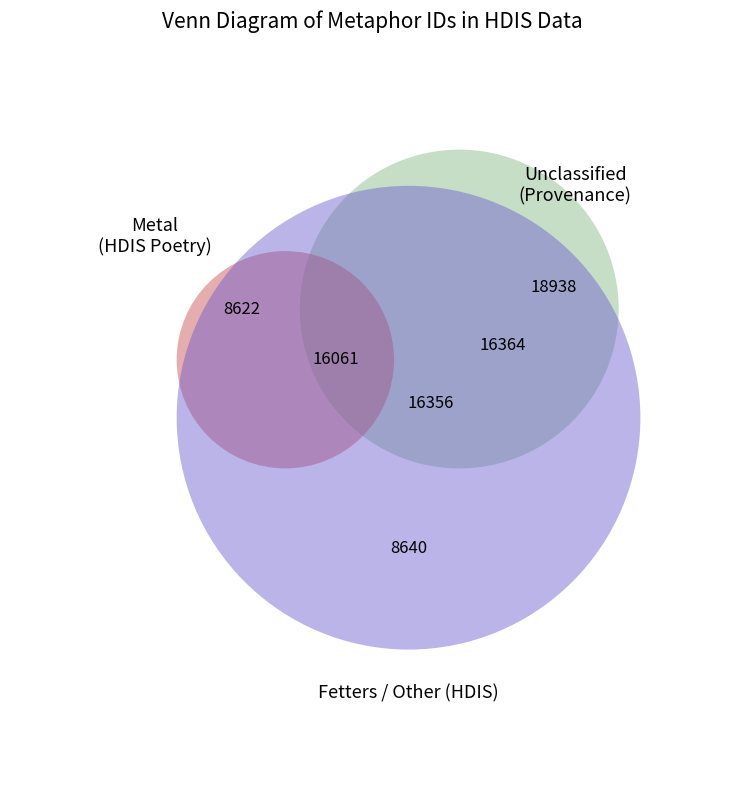

Do Other and Metal together represent more than half of the pie?

Yes